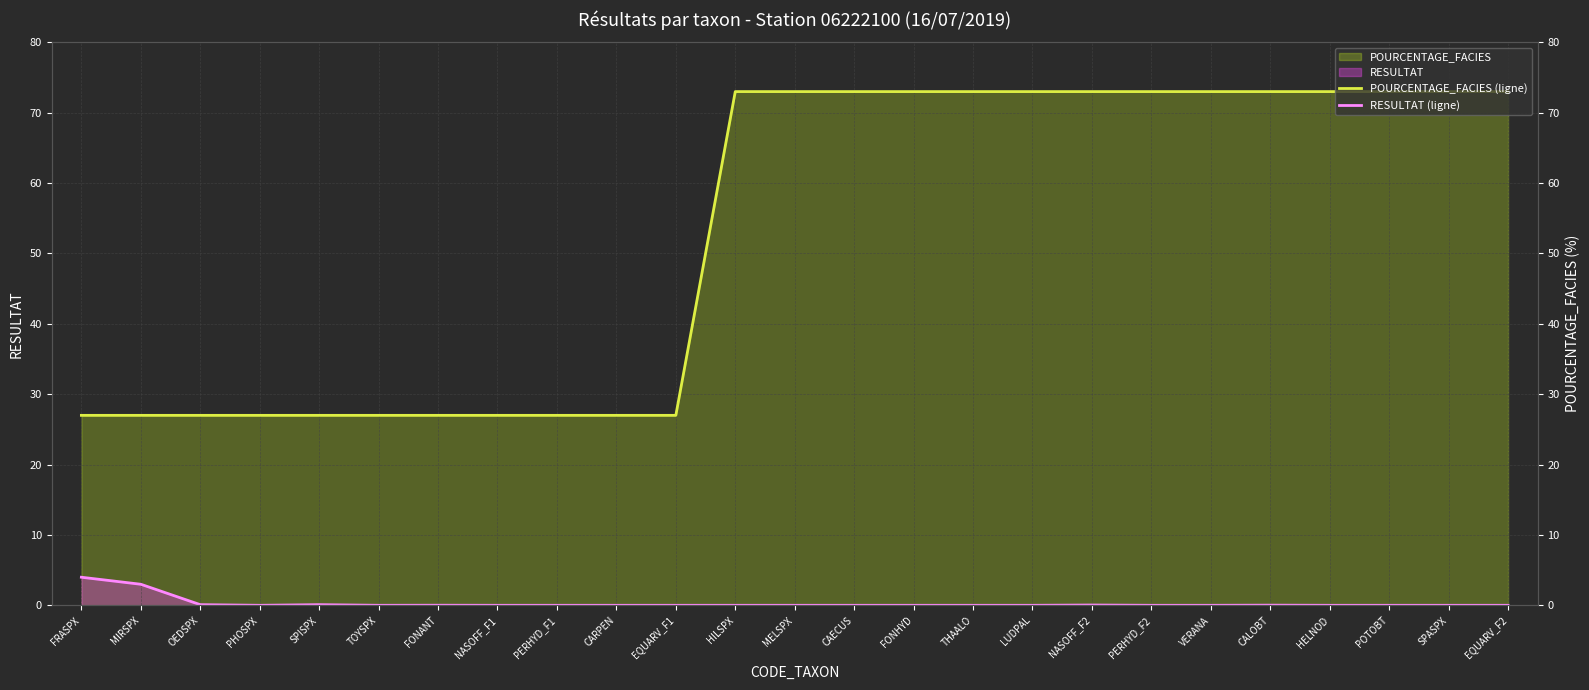

What position from the right is POTOBT?

3